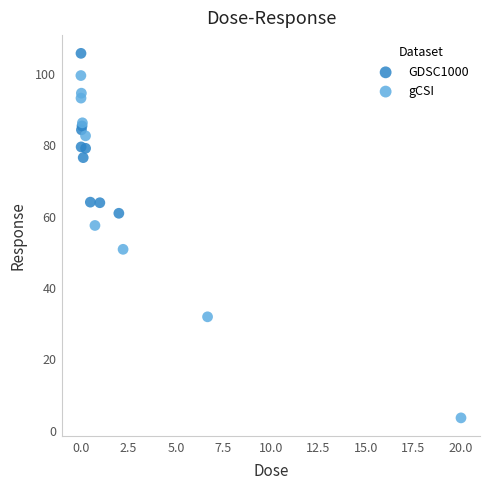

Which series has the widest spread of Y values?

gCSI